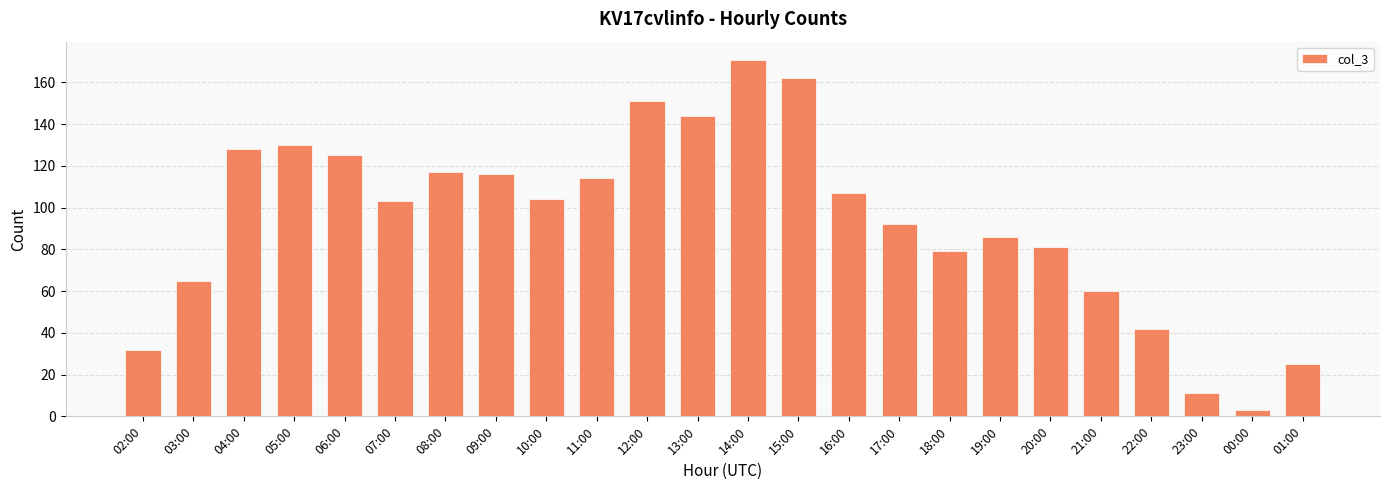

Between 12:00 and 13:00, which is larger?

12:00